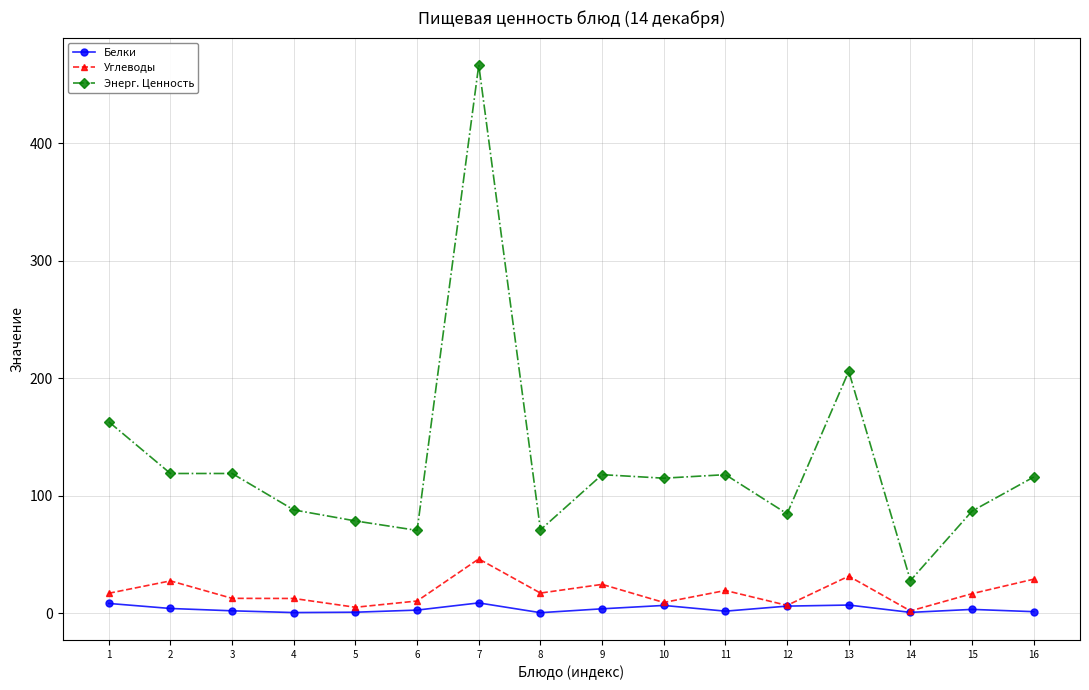

True or false: Белки and Энерг. Ценность intersect in this chart.

False